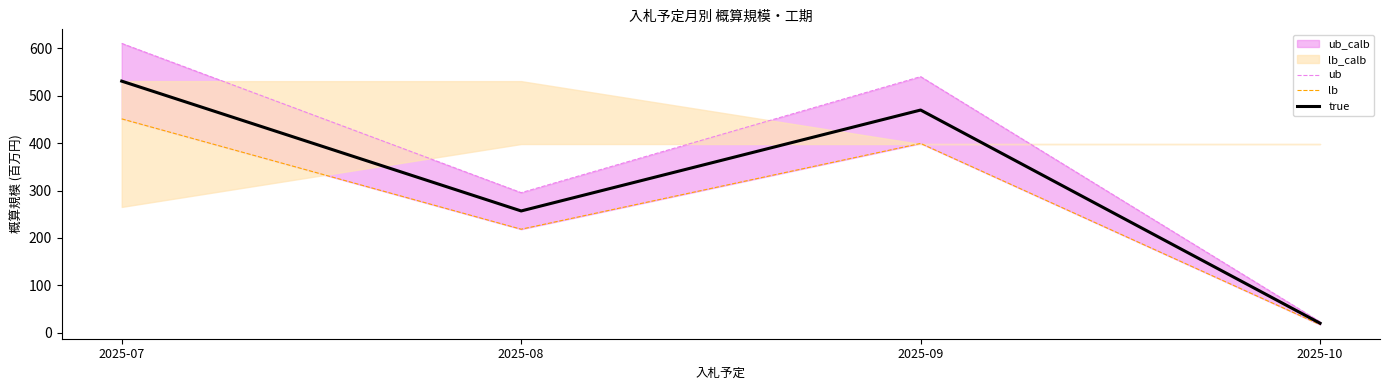

True or false: lb has a value of 93.4 at 2025-08.

False